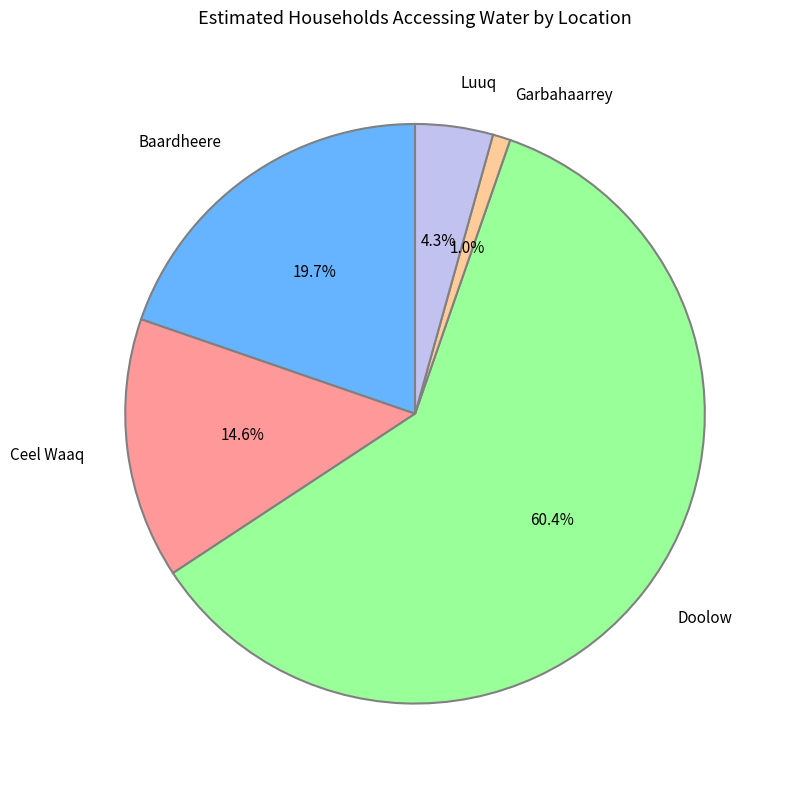

Is it true that Garbahaarrey is 11% of the pie?

False